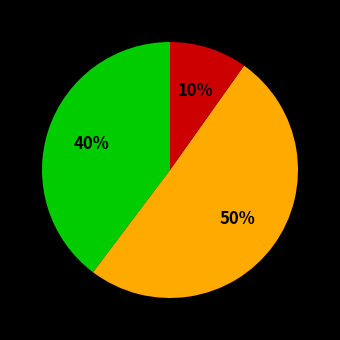

To the nearest percent, what is the average slice percentage?

33%